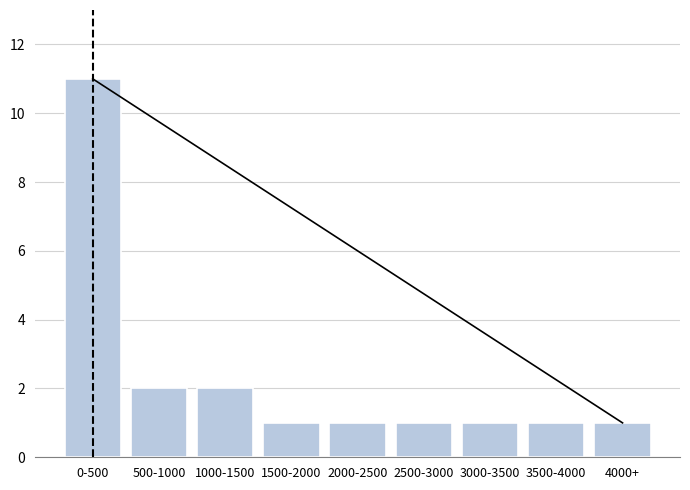

Reading left to right, transcribe all the data shown in this chart.

11	2	2	1	1	1	1	1	1